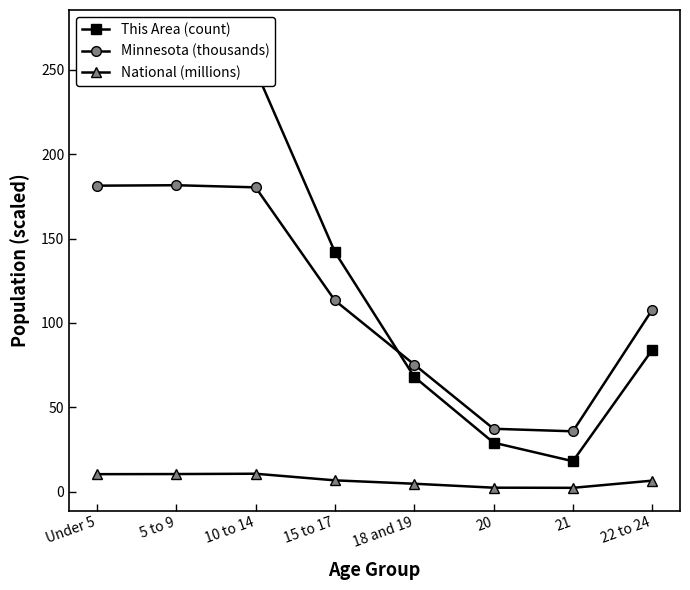

At which category does National (millions) reach its first local valley?

21